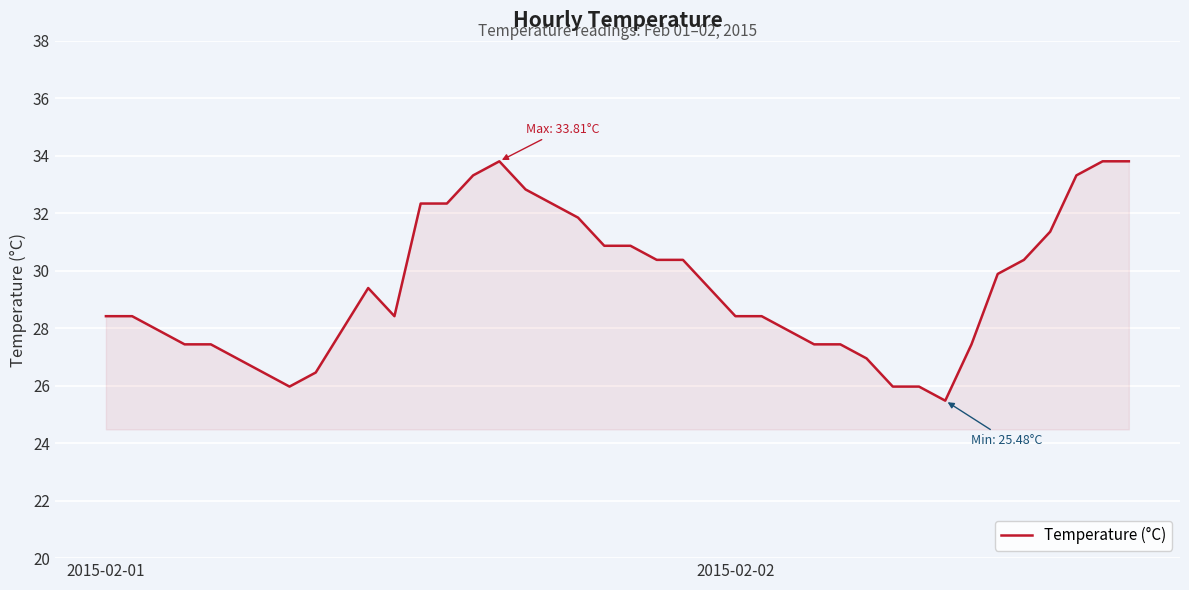

What is the difference between the maximum and minimum values?

8.3